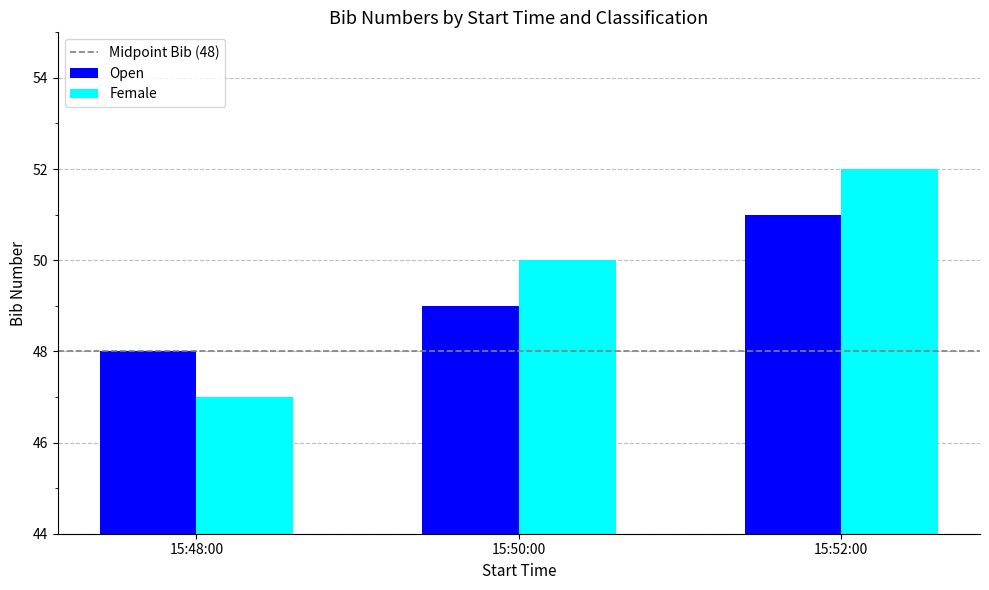

How many bars are there in total?

6